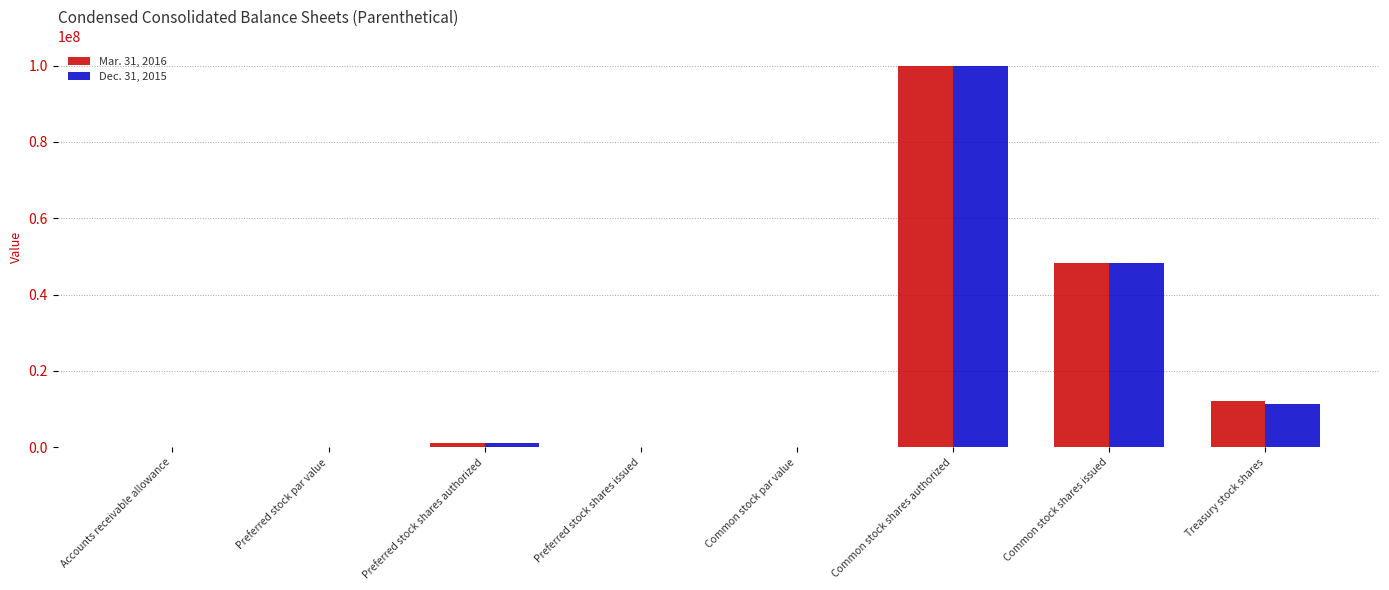

What is the sum of the Dec. 31, 2015 values at Preferred stock shares issued and Common stock shares issued?

48147969.0